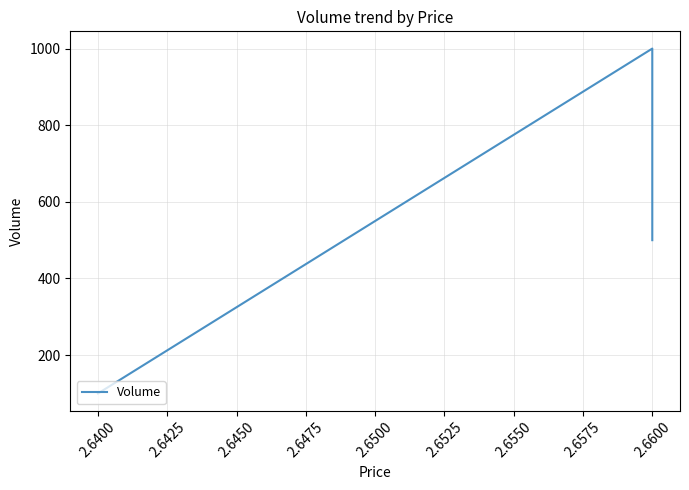

What is the greatest value displayed?

1000